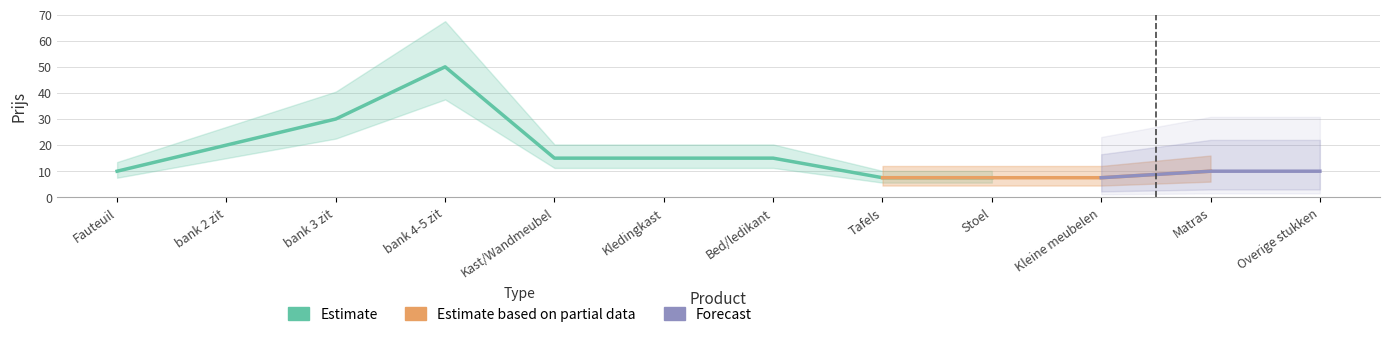

What is the change in value from bank 3 zit to Kledingkast?

-15.0